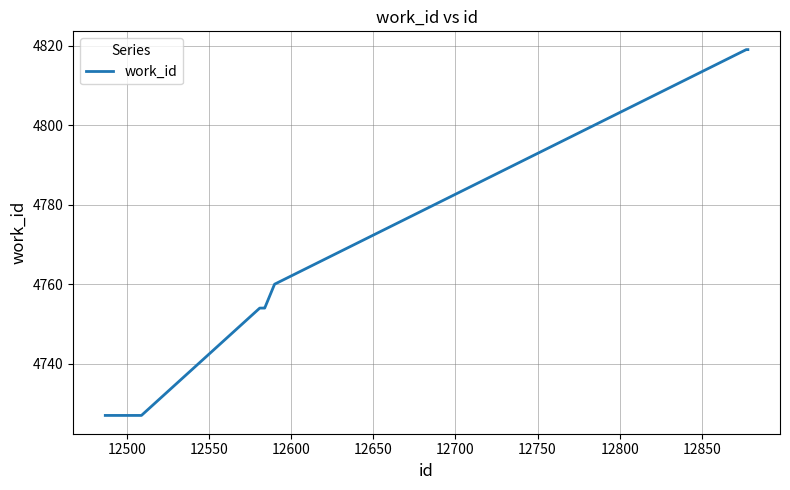

What is the sum of all values?

47595